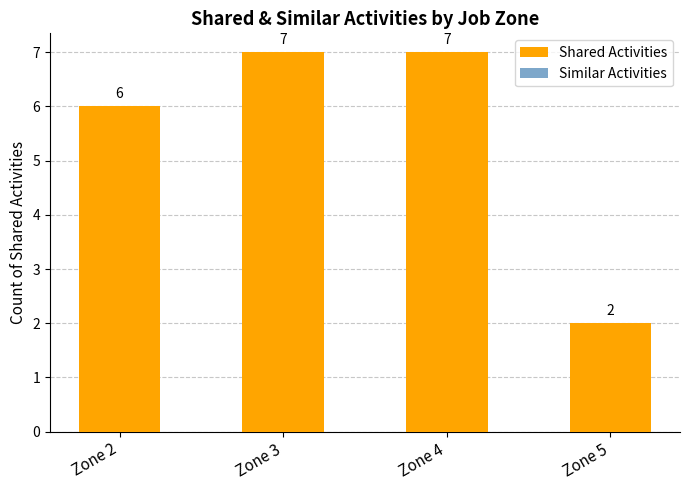

How many values are between 6 and 7?

3